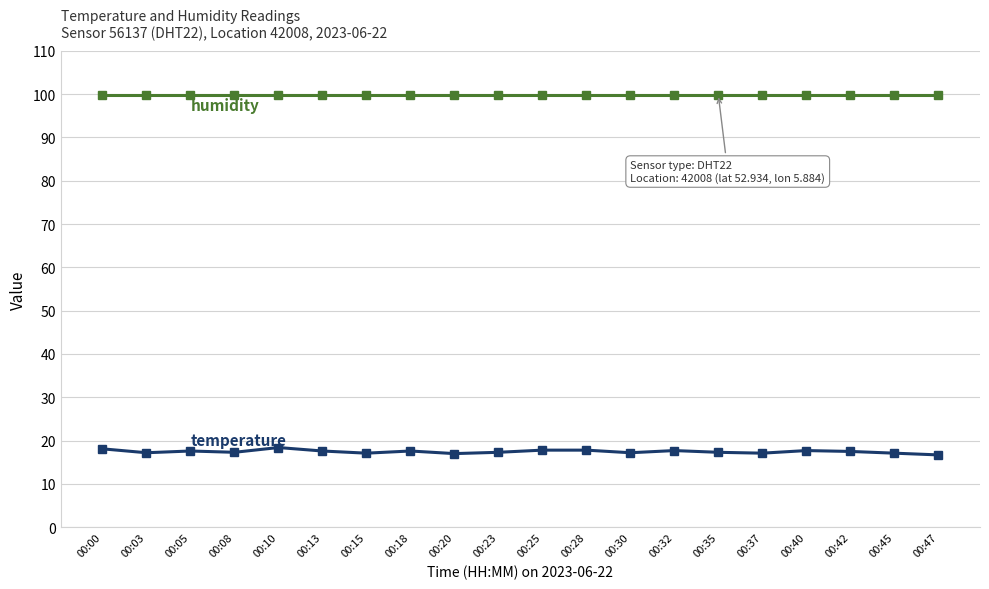

What is the greatest value displayed?

99.9